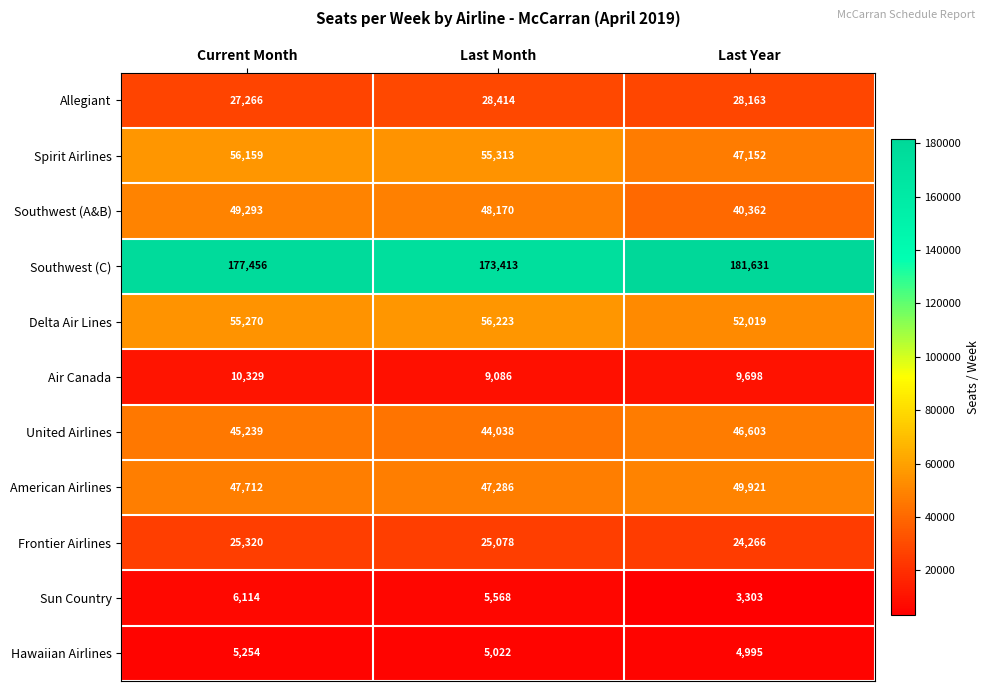

What is the difference between the maximum and minimum values in the Hawaiian Airlines series?

259